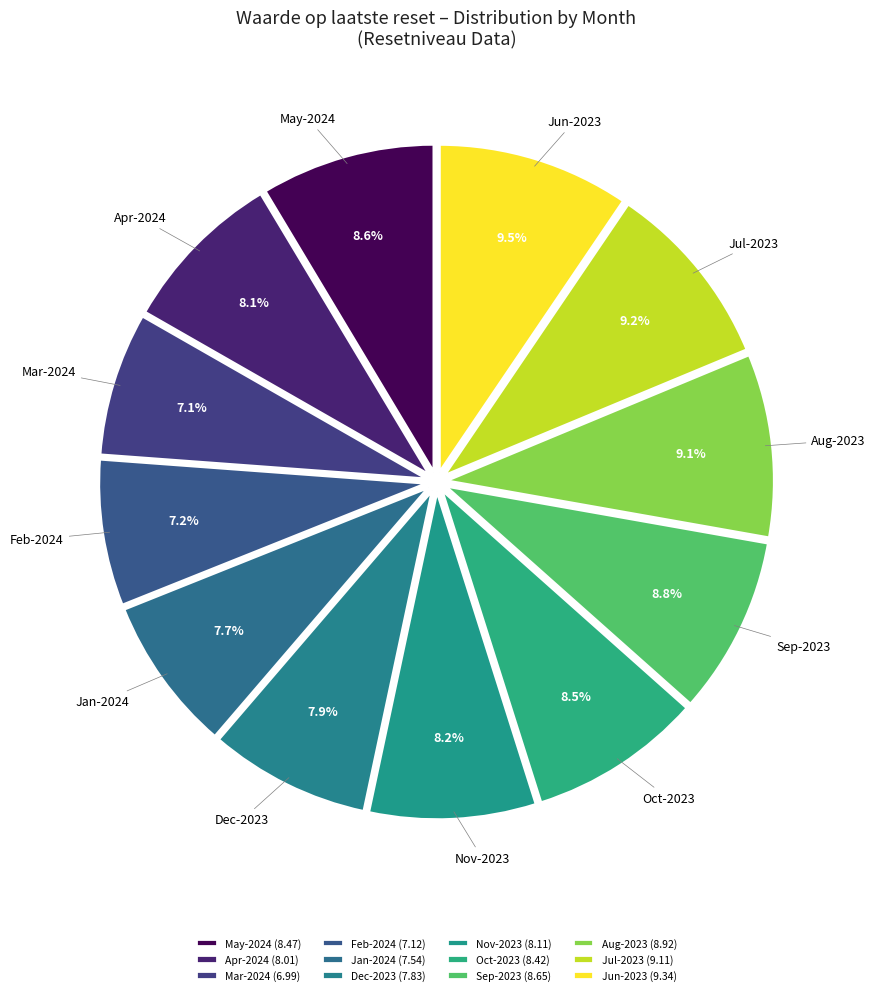

Does any single category account for the majority?

No